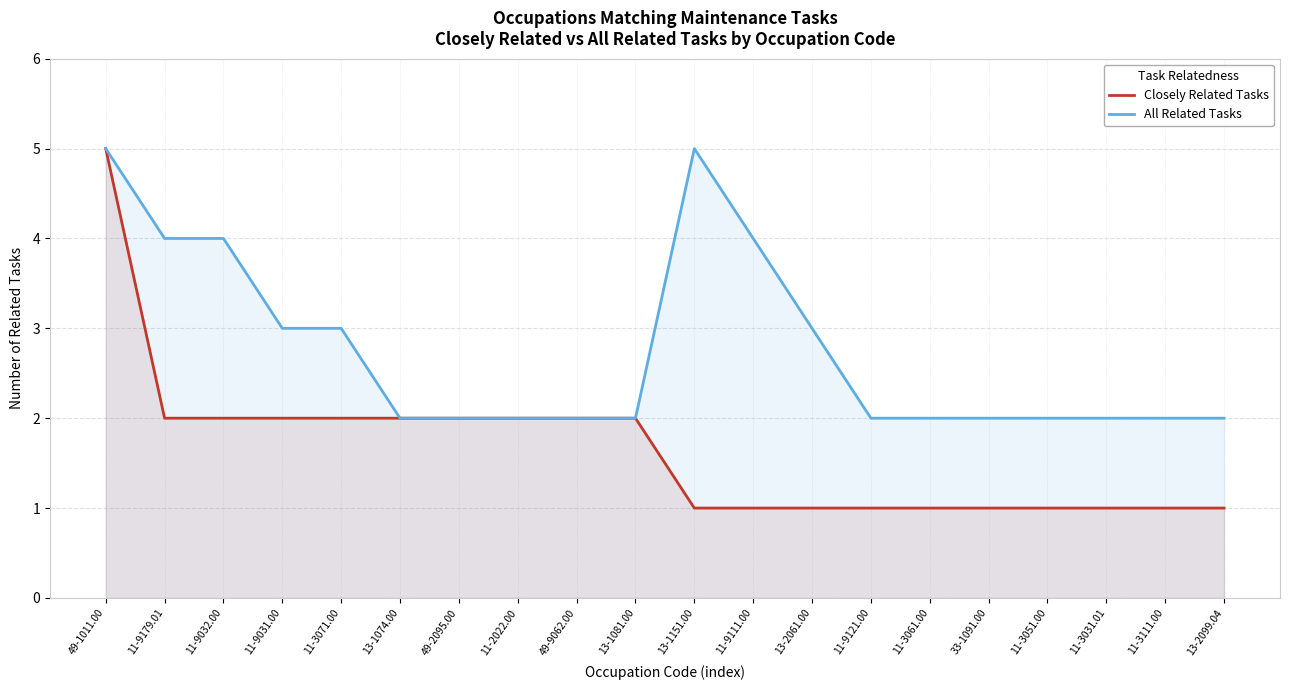

At which category is the sum across all series the highest?

49-1011.00